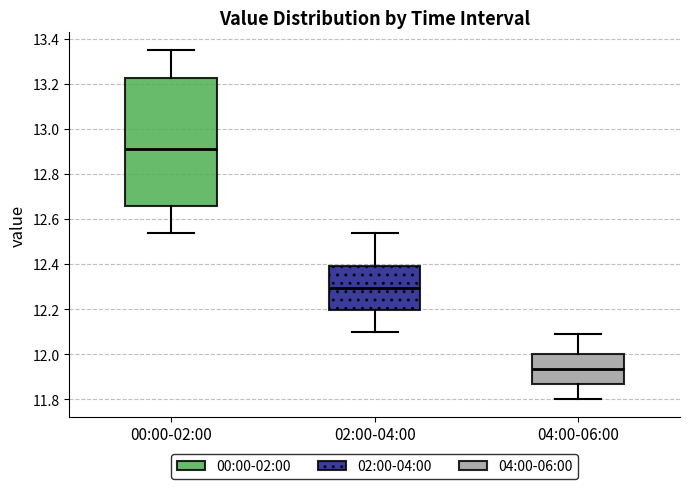

Reading left to right, transcribe this box plot: for each box, give where its median line is, the range the box spans, and where its two whiskers end, as read against the y-axis. The values are not printed on the chart, so give them approximately, as read against the axis.

00:00-02:00: median 12.92, box 12.66 to 13.22, whiskers 12.54 to 13.36
02:00-04:00: median 12.30, box 12.20 to 12.40, whiskers 12.10 to 12.54
04:00-06:00: median 11.94, box 11.86 to 12.00, whiskers 11.80 to 12.10